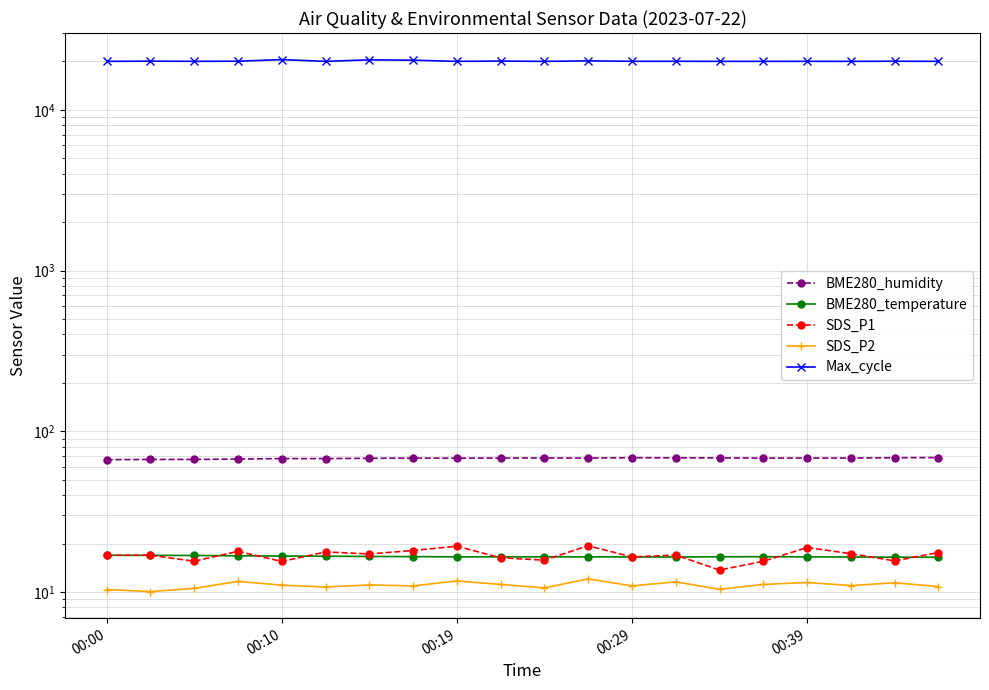

Which series has the largest range (max minus min)?

Max_cycle